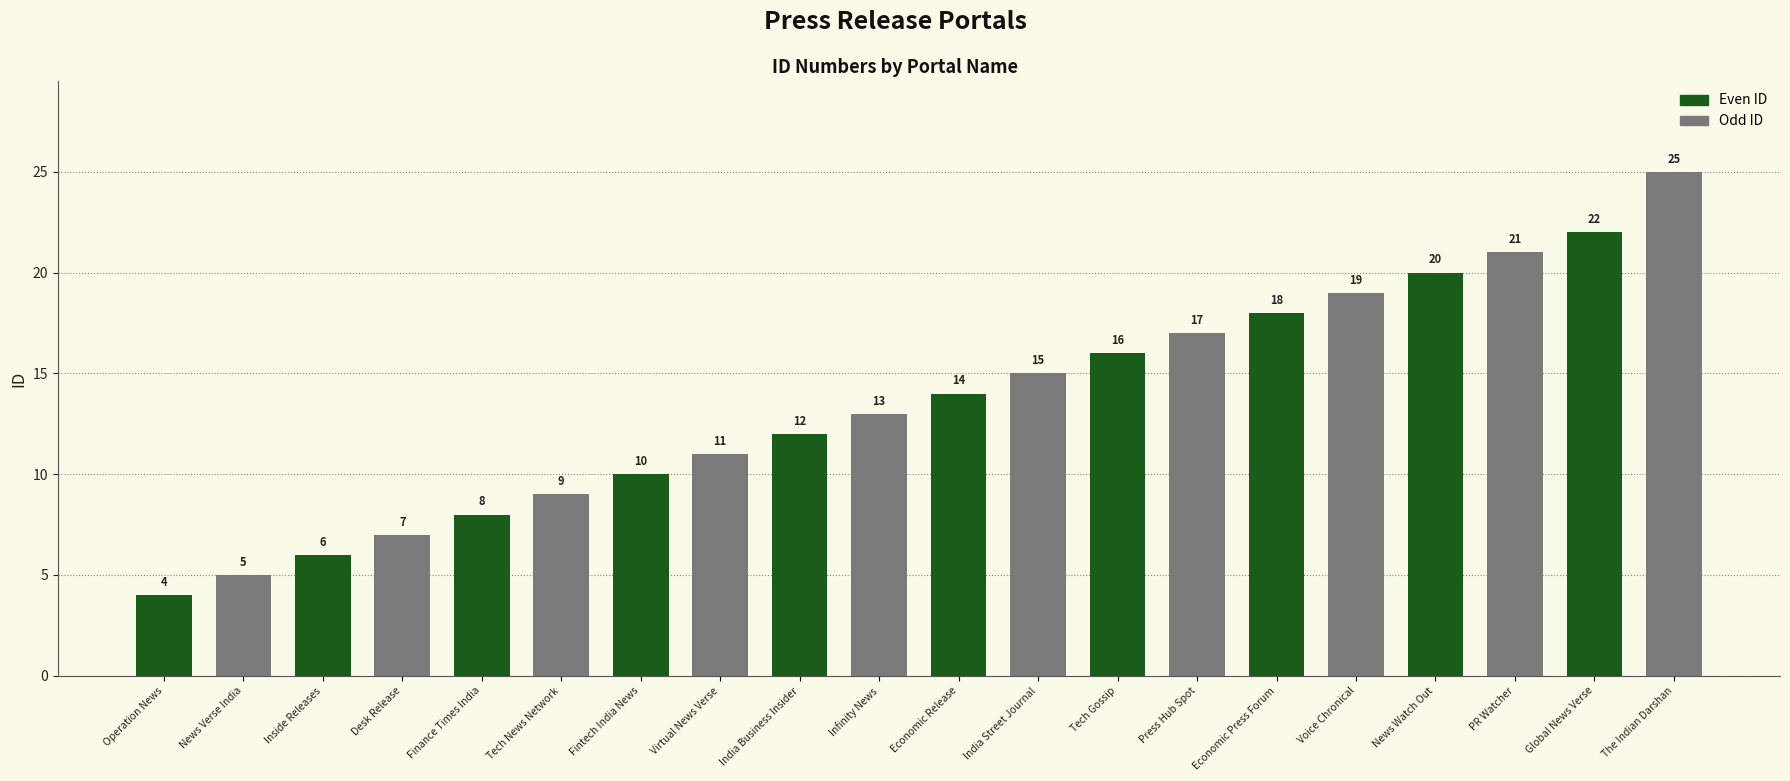

Which has a higher value, Finance Times India or Press Hub Spot?

Press Hub Spot